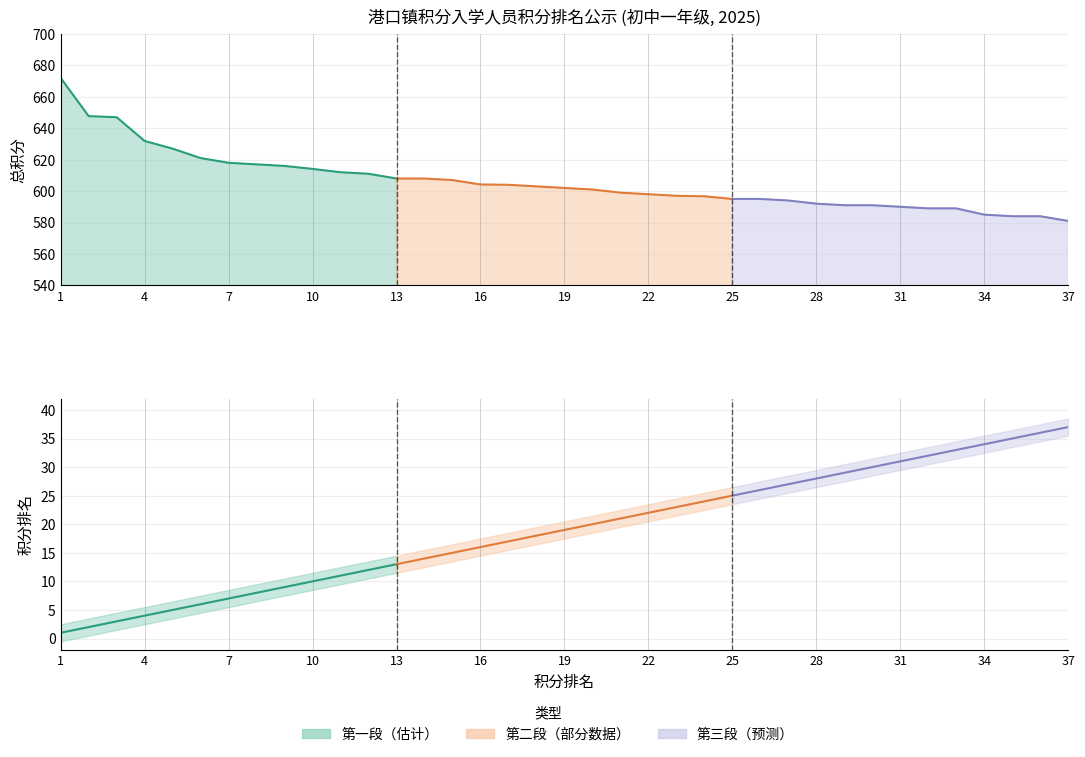

List the series in order of their peak value, highest first.

总积分, 积分排名